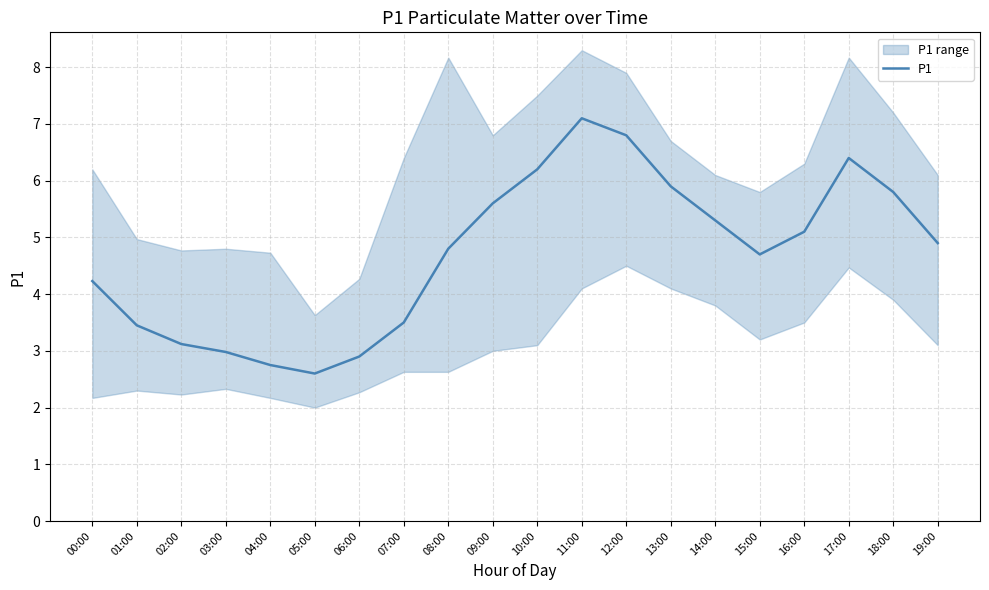

Is this an area chart (filled region under the line)?

No